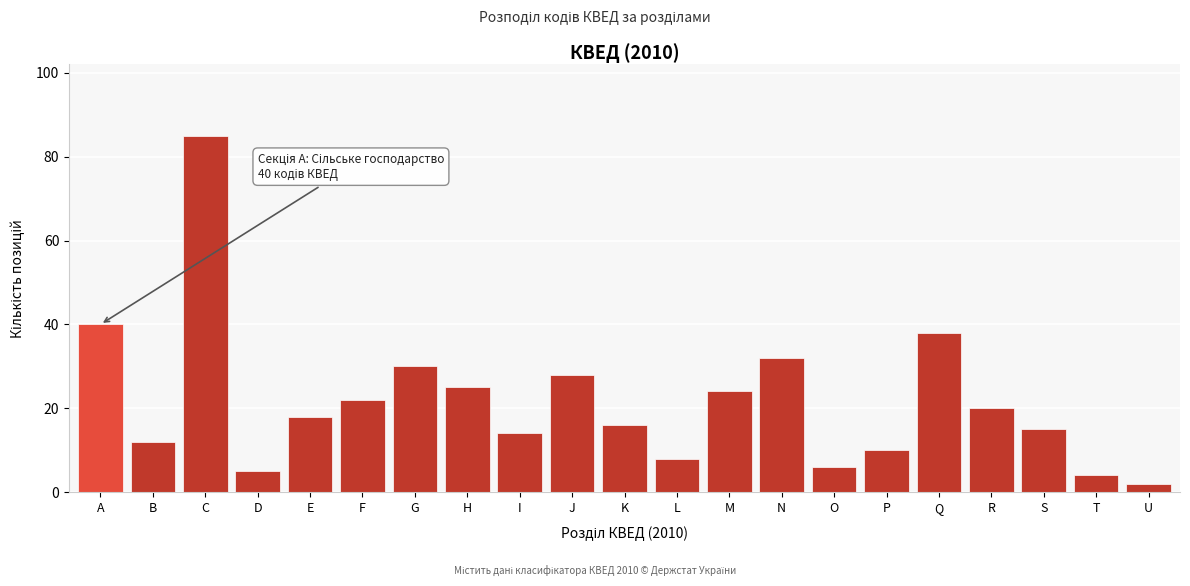

Reading left to right, what are all the values shown in this chart?

A=40	B=12	C=85	D=5	E=18	F=22	G=30	H=25	I=14	J=28	K=16	L=8	M=24	N=32	O=6	P=10	Q=38	R=20	S=15	T=4	U=2